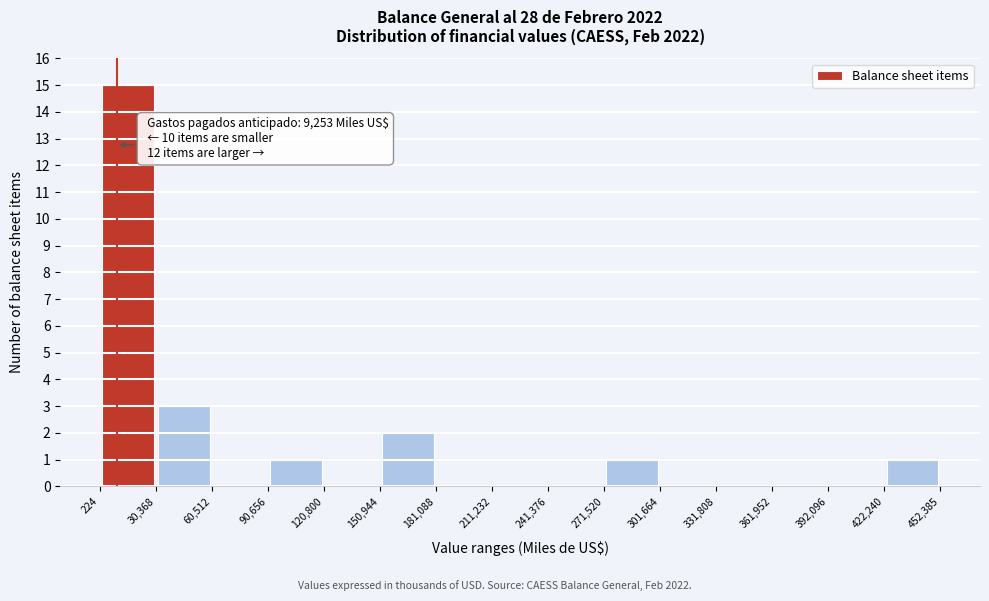

Which range on the x-axis has the tallest bar?

224 to 30,368